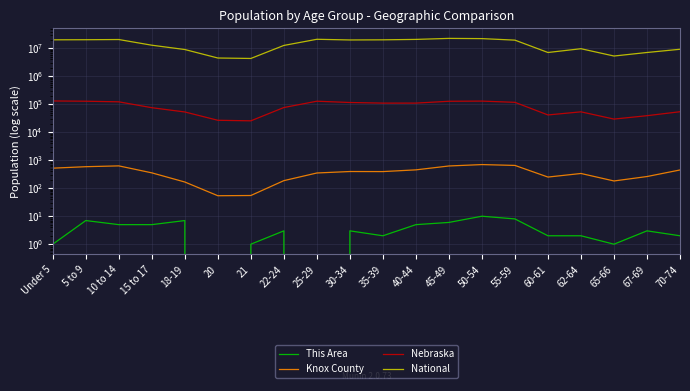

What is the label of the 7th point from the right?

50-54